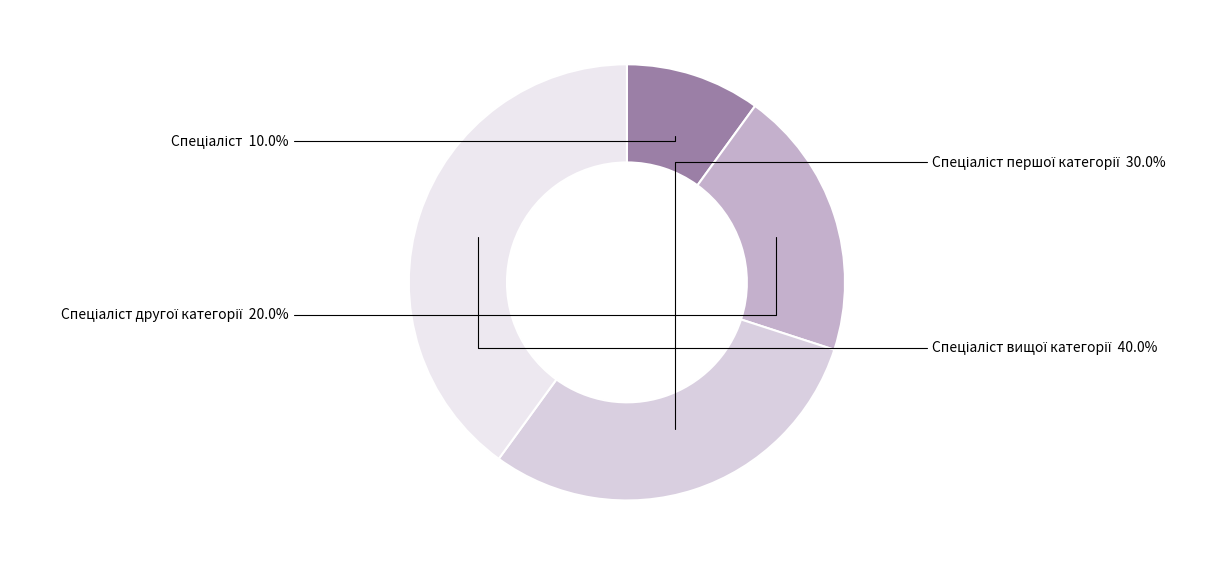

Does any single category account for the majority?

No